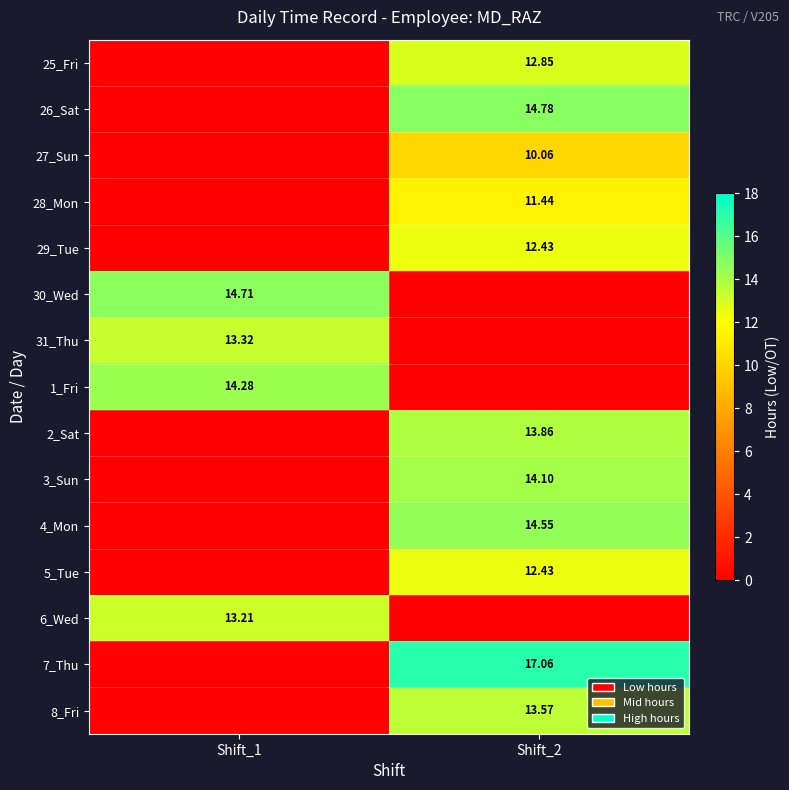

Which series changed the most between Shift_1 and Shift_2?

7_Thu